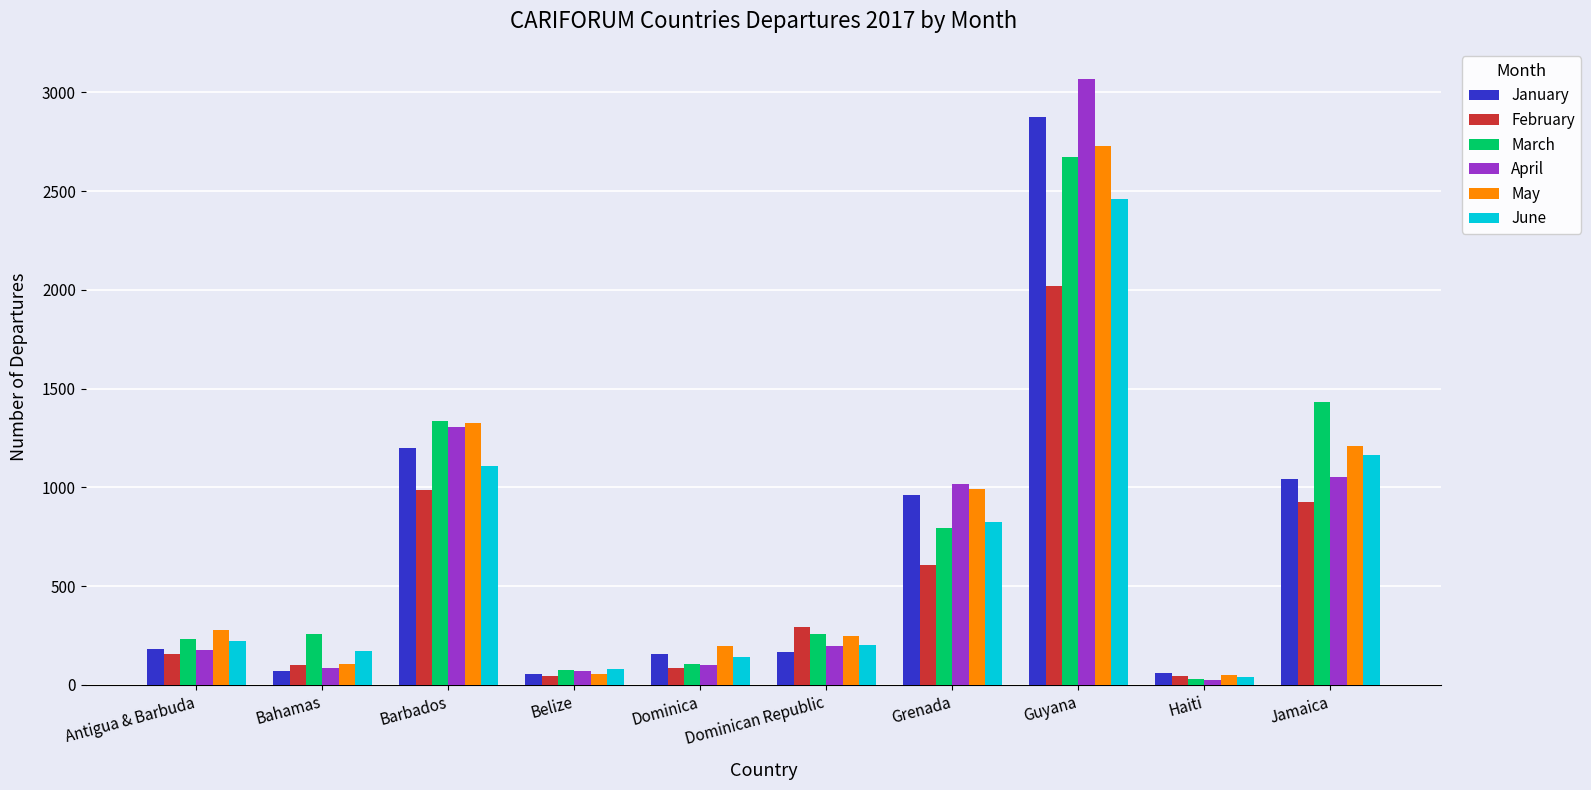

List the series in order of their peak value, lowest first.

February, June, March, May, January, April